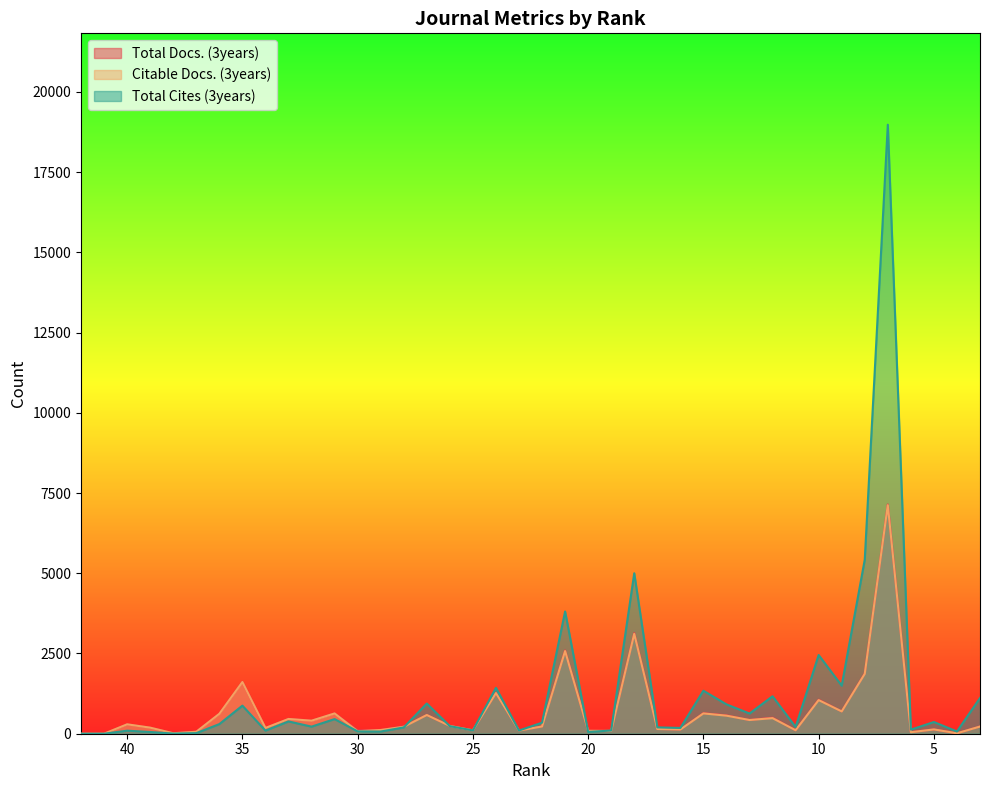

The value of Total Docs. (3years) at 16 is 131. True or false?

True